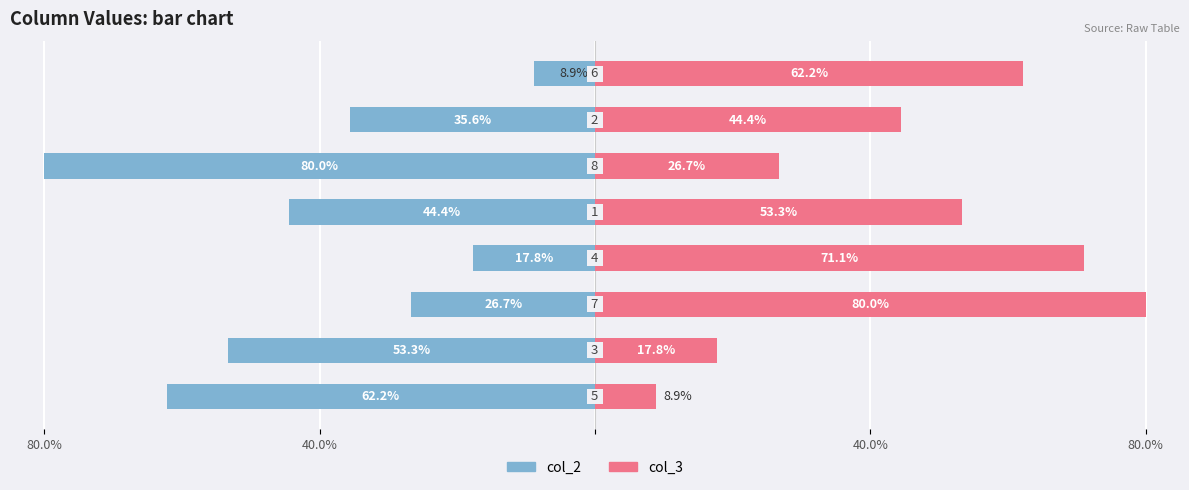

Between 5 and 6, which series saw the biggest shift?

col_2